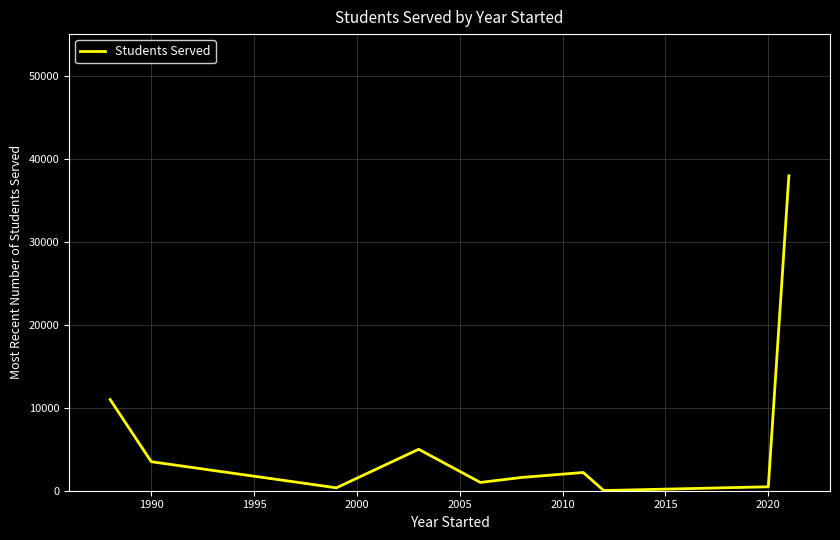

What is the difference between the maximum and minimum values?

37978